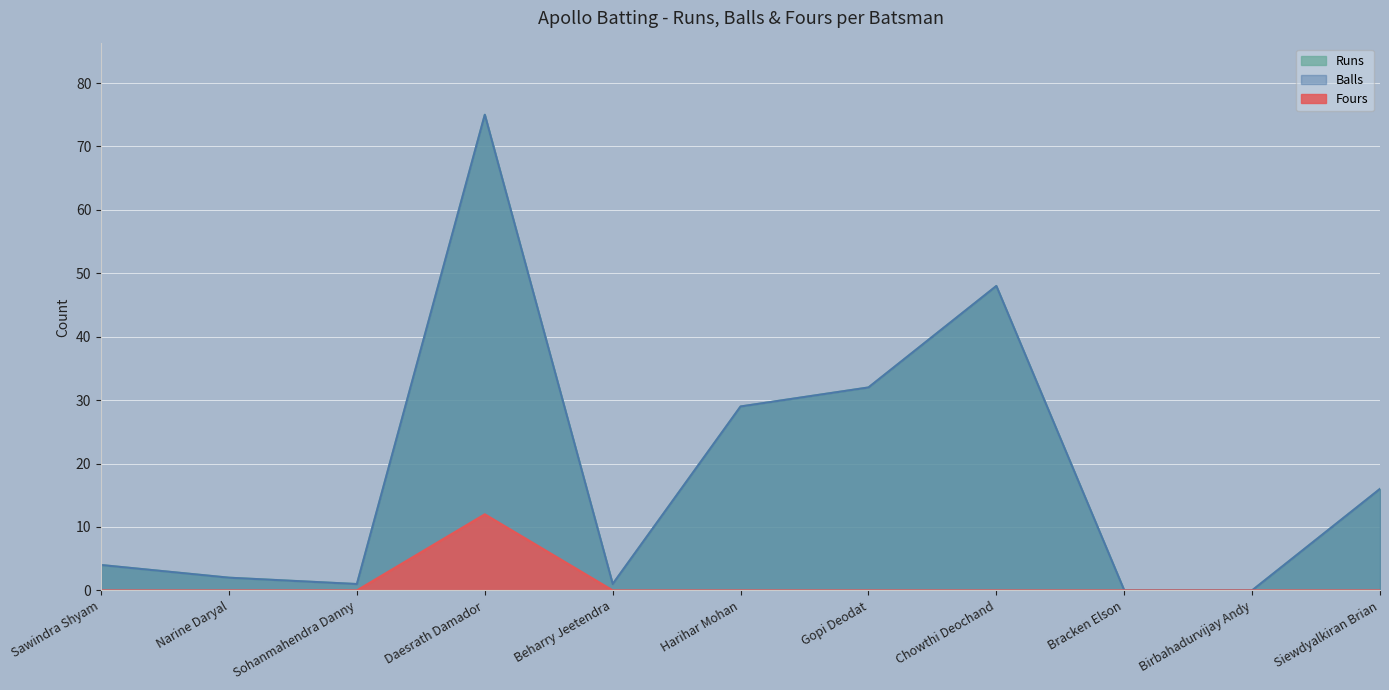

Rank the series by their maximum value, from highest to lowest.

Runs, Balls, Fours